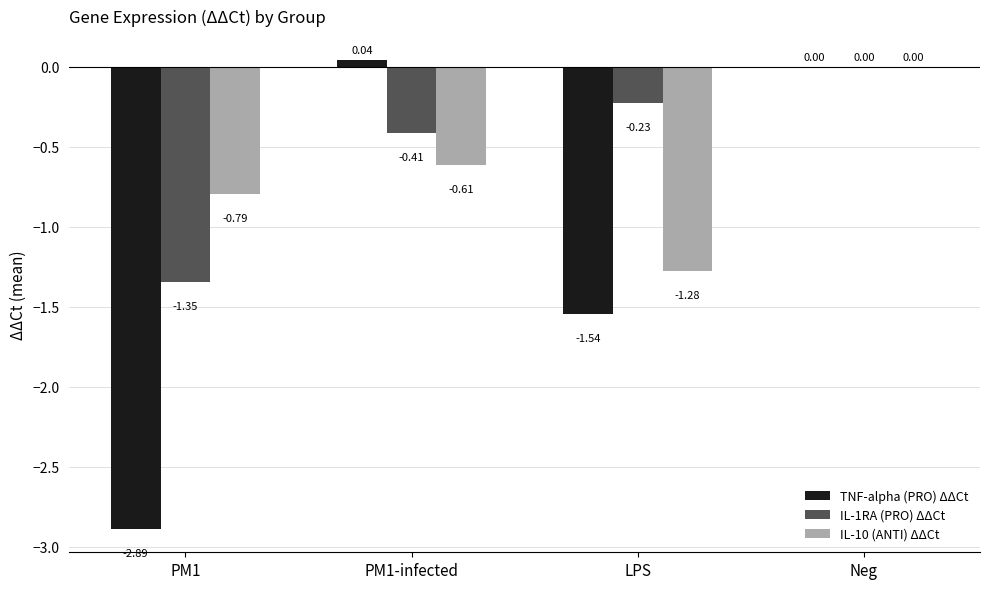

Which category has the highest value in the IL-10 (ANTI) ΔΔCt series?

Neg